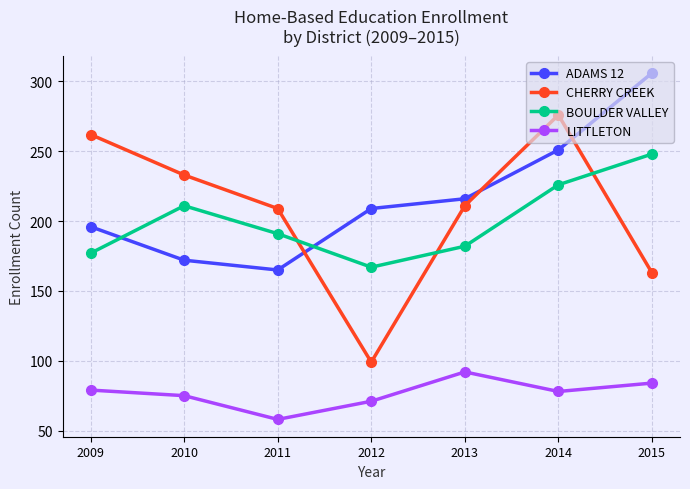

What is the smallest value displayed?

58